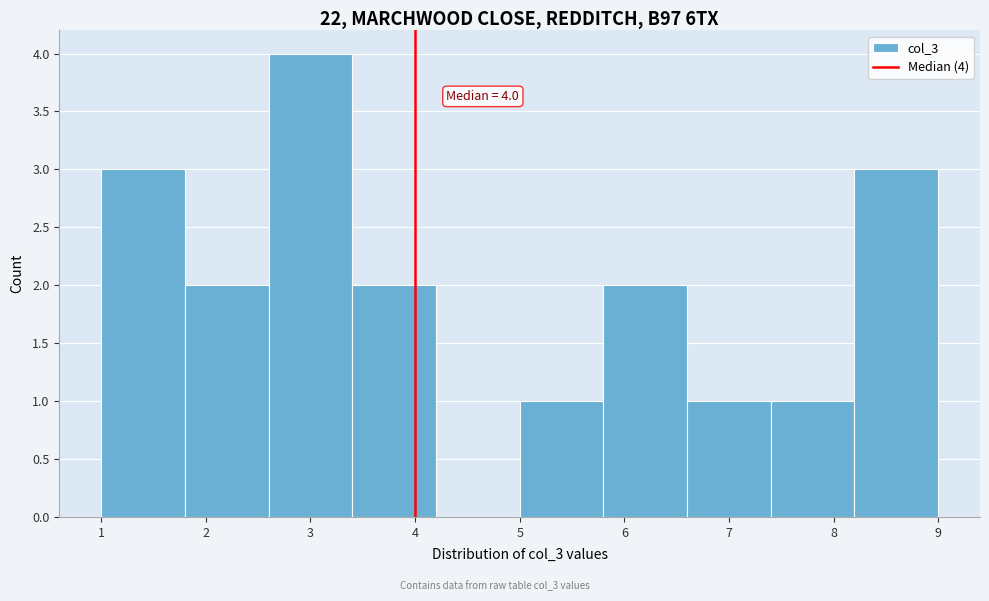

Over which range of the x-axis is the bar tallest?

2.6 to 3.4